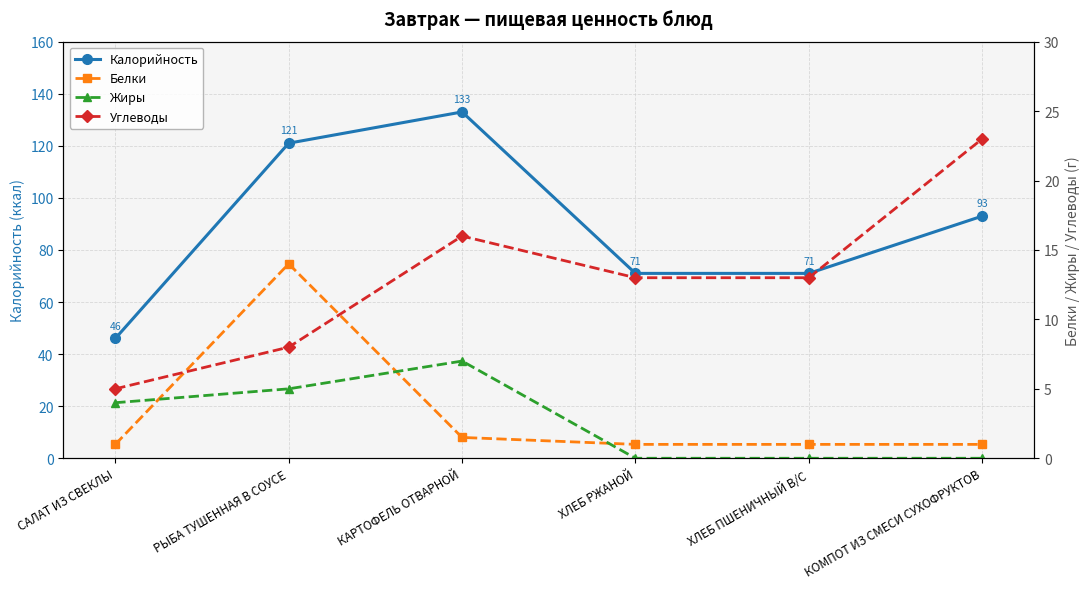

True or false: Углеводы has more than 1 points higher than both neighbors.

False